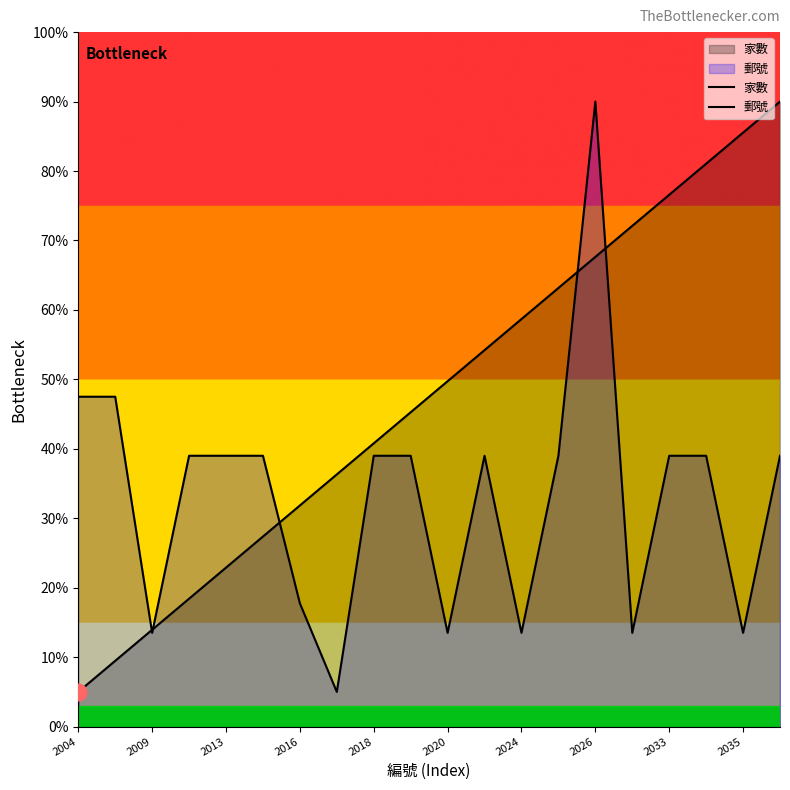

Where is 郵號 nearest to the value 47?

2004